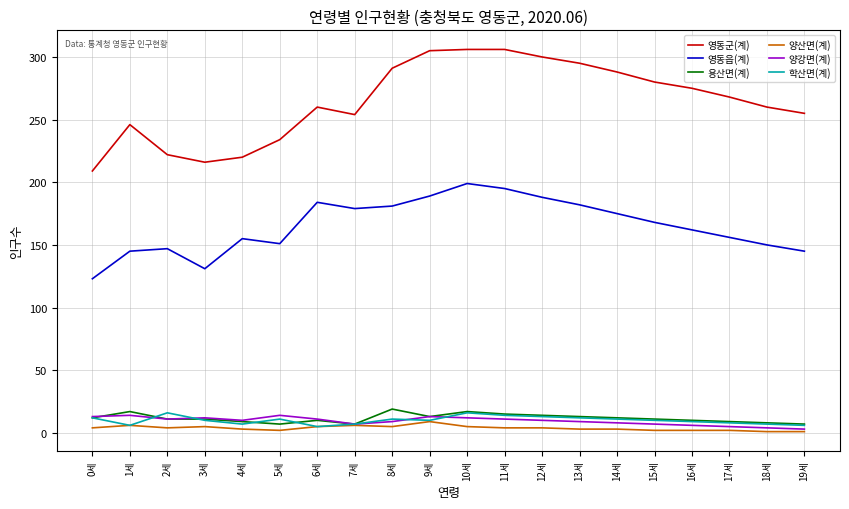

Which series has the largest range (max minus min)?

영동군(계)